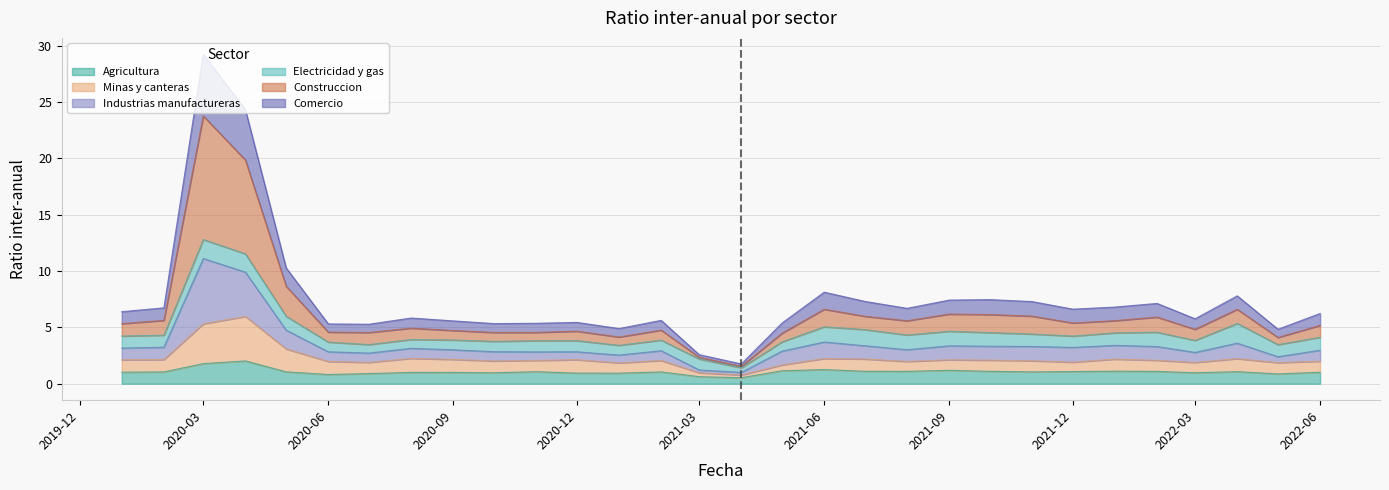

At which category is the sum across all series the highest?

2020-03